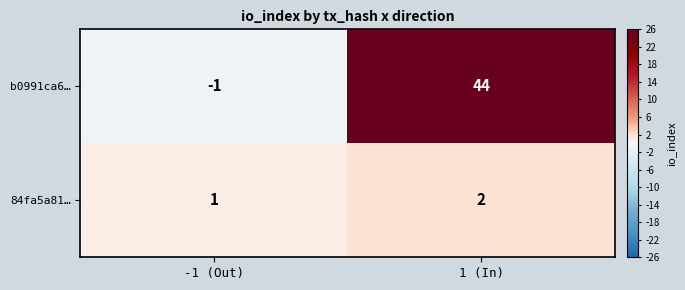

What is the sum of the b0991ca6… values at 1 (In) and -1 (Out)?

43